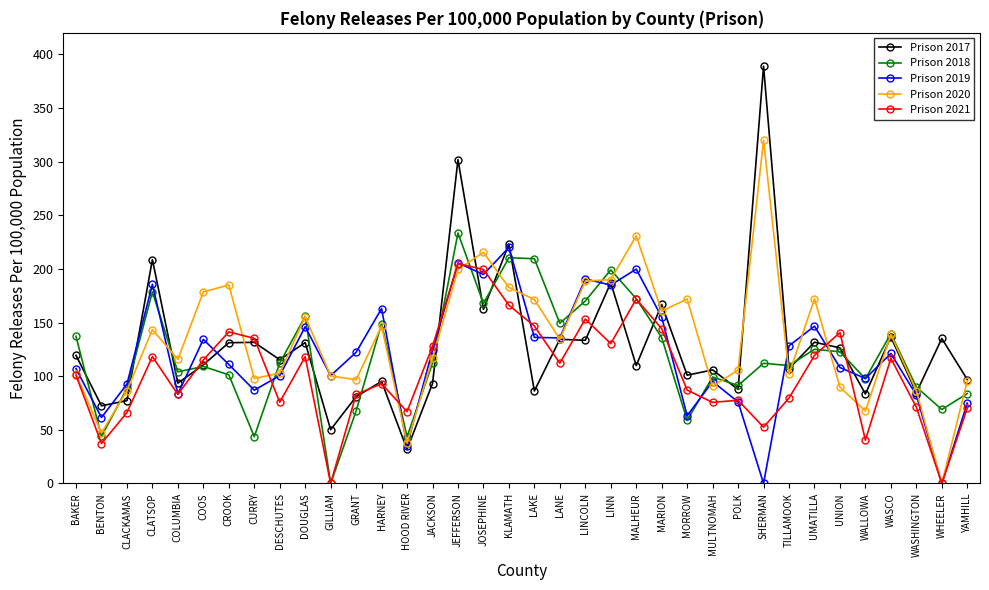

What is the sum of all Prison 2021 values?

3721.3